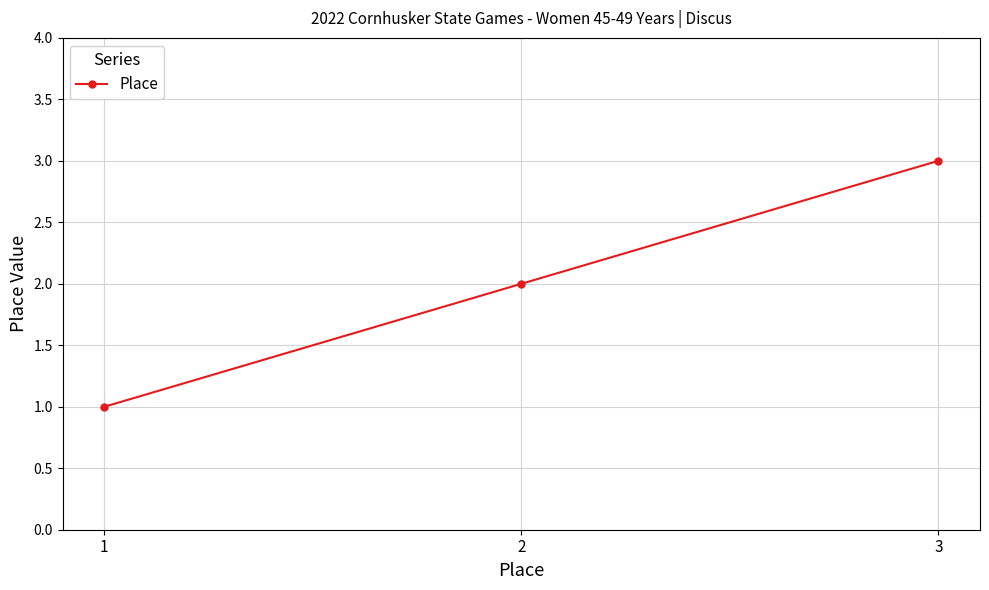

How many categories are shown in the chart?

3